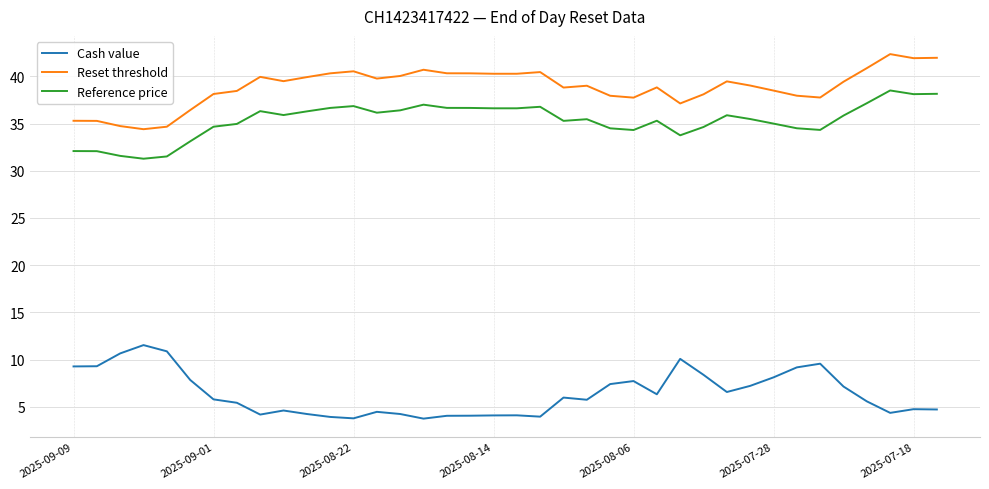

What is the maximum value shown in the chart?

42.4